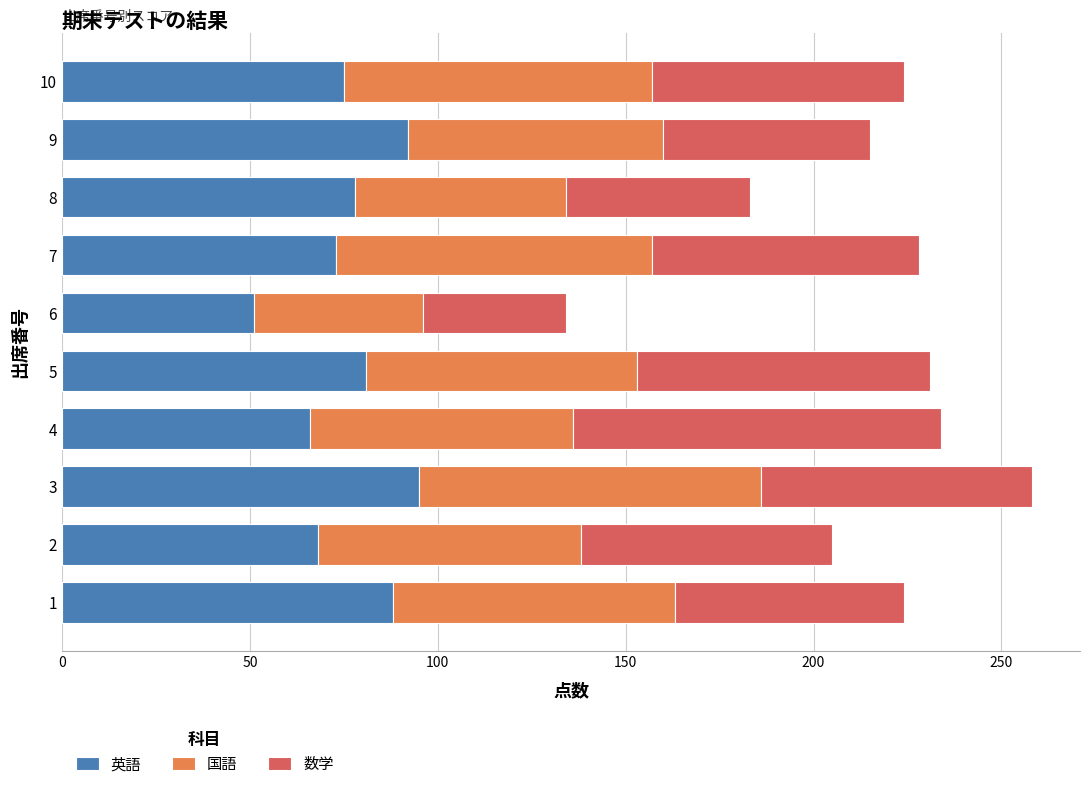

How many distinct data groups are displayed?

3